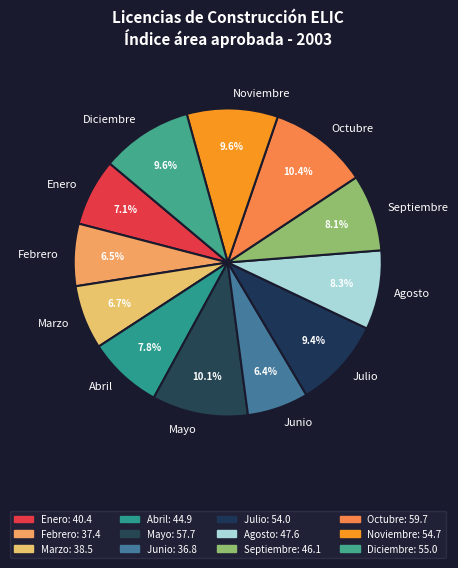

Does Abril account for over 50% of the chart?

No